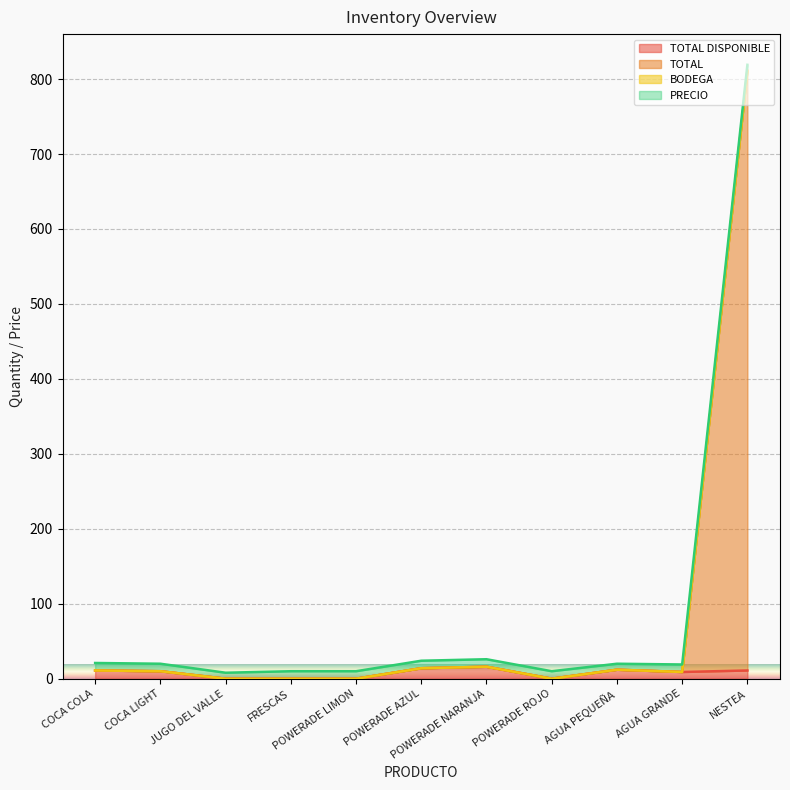

At which category does TOTAL reach its first local valley?

POWERADE ROJO